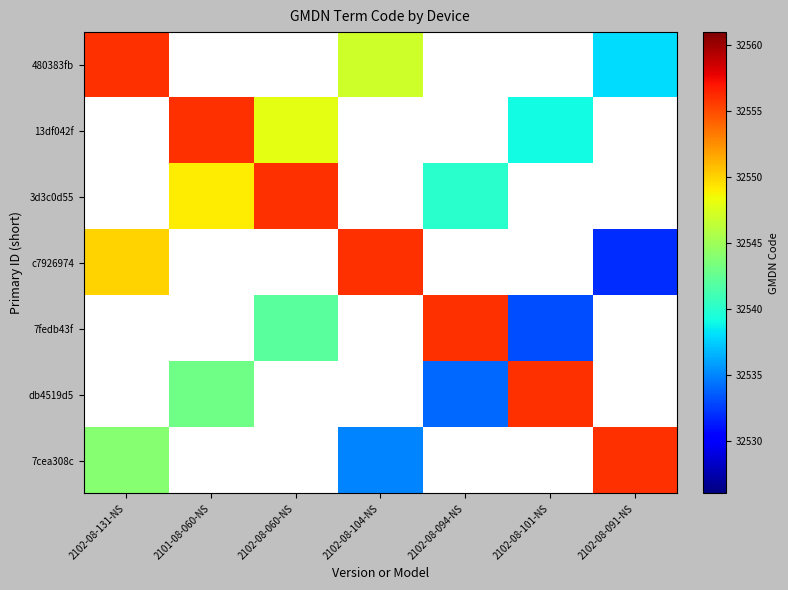

Is the value of 13df042f at 2102-08-060-NS greater than the value of 480383fb at 2102-08-094-NS?

No